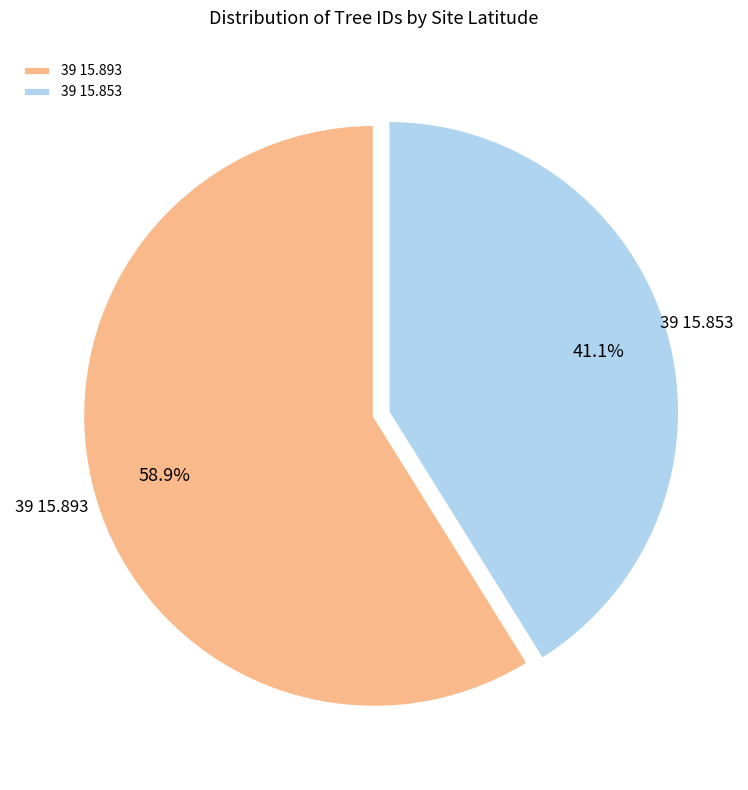

Approximately how many times larger is the value at 39 15.893 compared to 39 15.853?

1.4